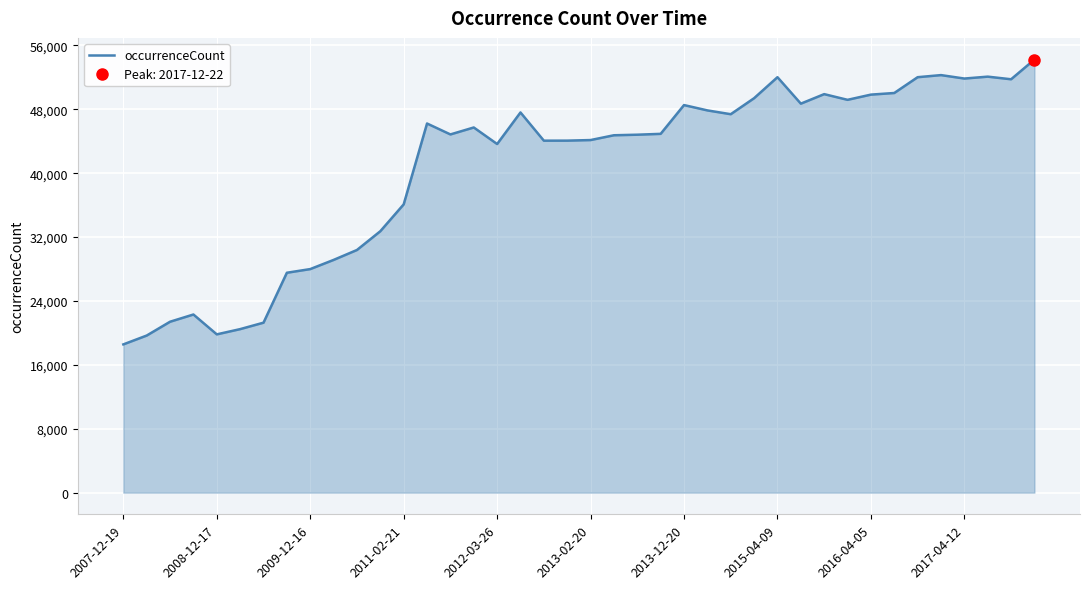

Approximately how many times larger is the value at 35 compared to 24?

1.1